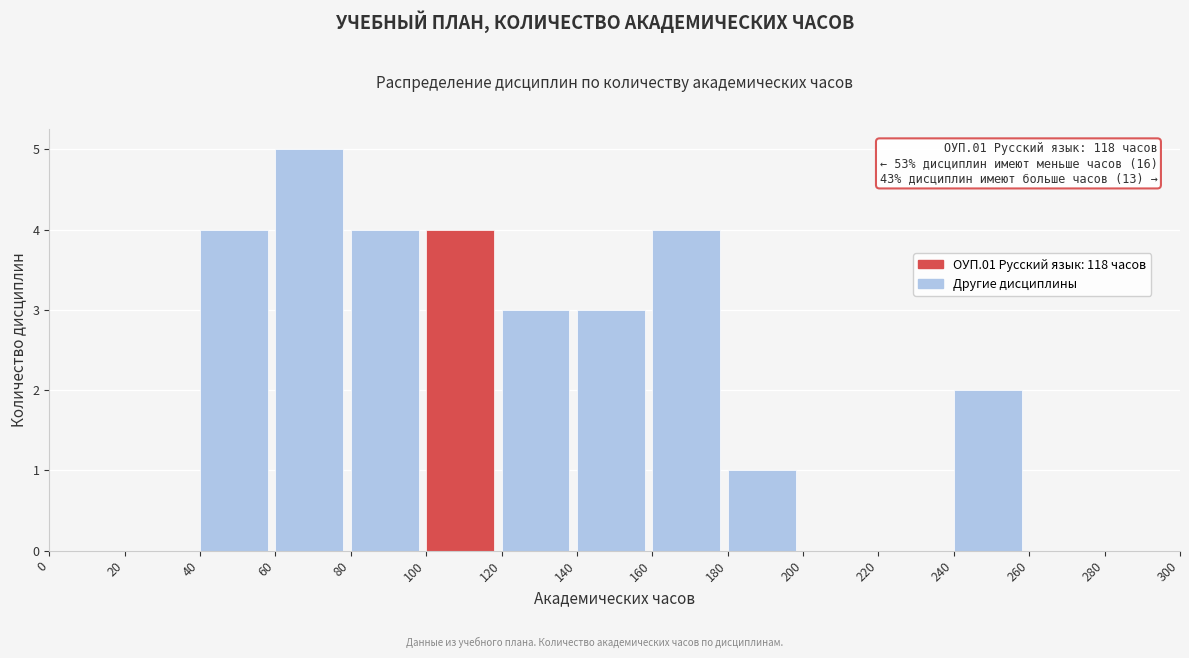

Which range on the x-axis has the tallest bar?

60 to 80